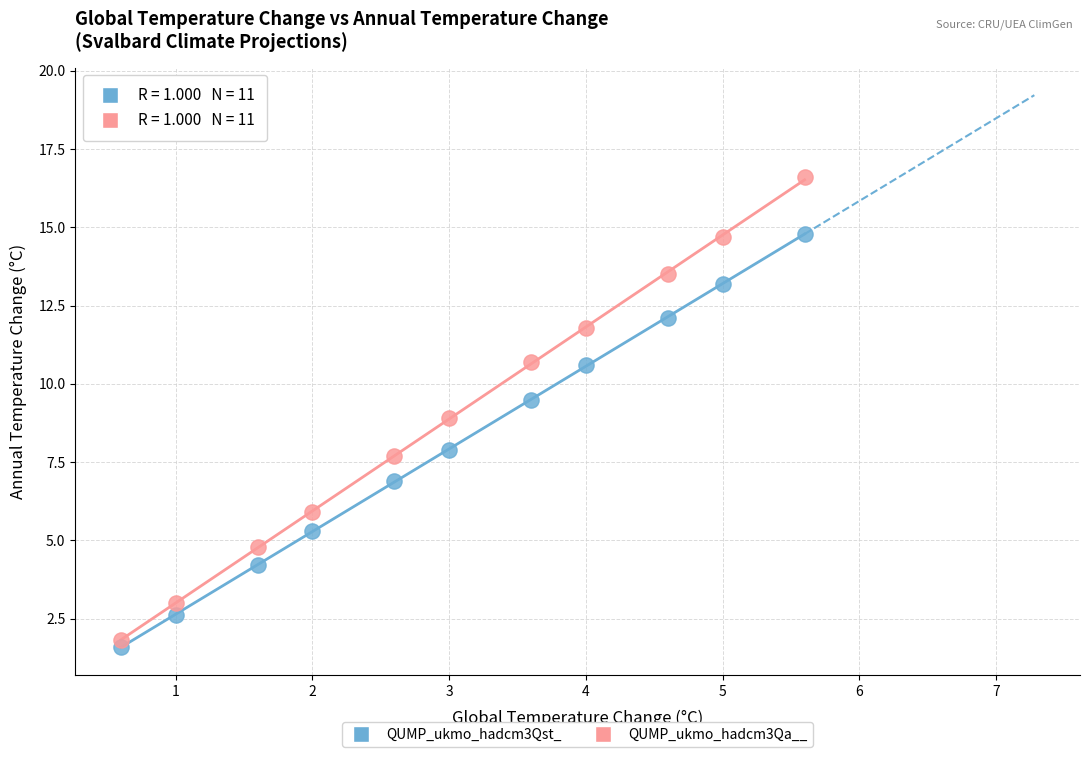

Across all data points, what is the range of X values (max minus min)?

5.0